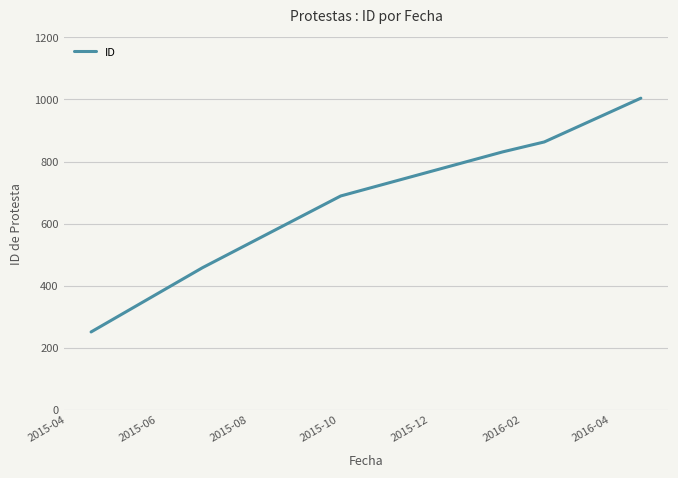

What is the maximum value shown in the chart?

1004